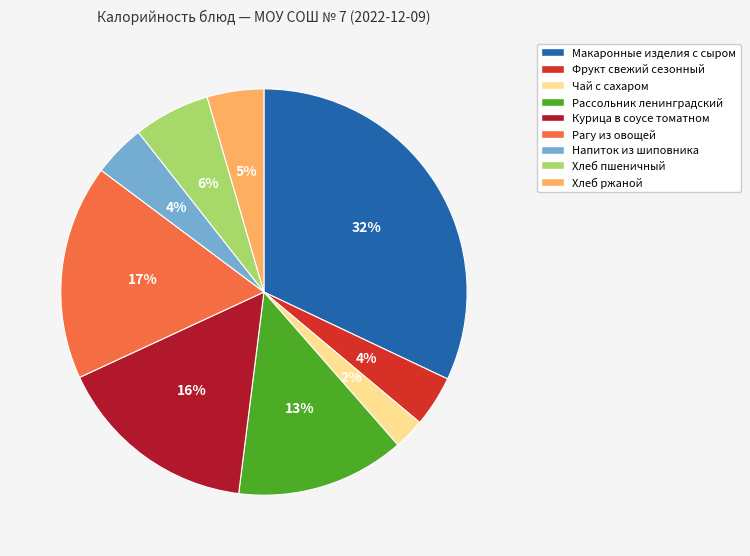

How many segments does this pie chart have?

9